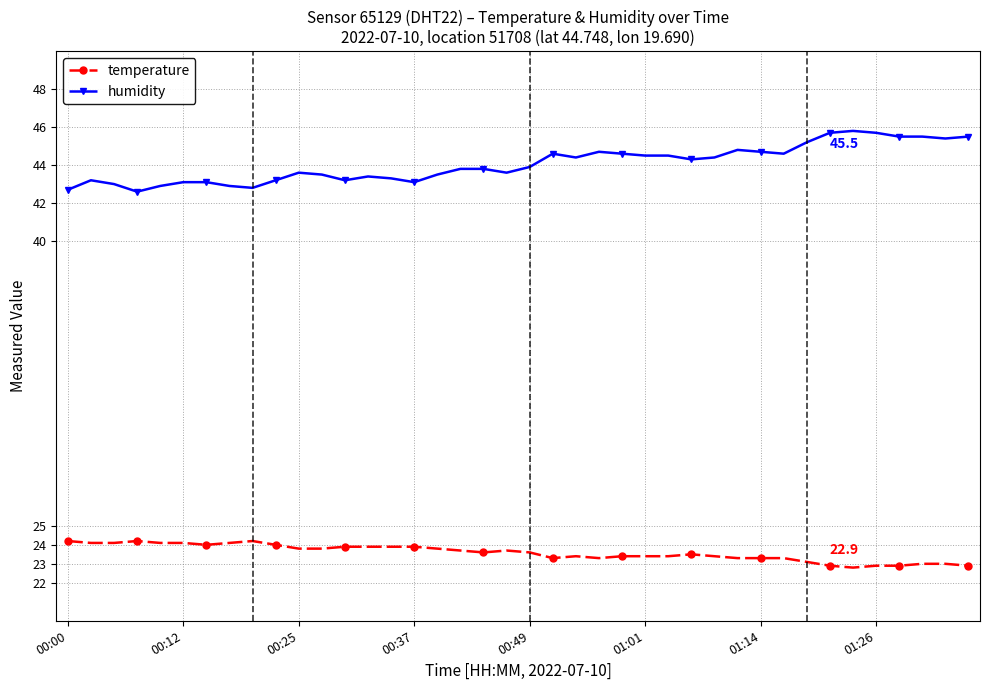

What is the maximum value shown in the chart?

45.8